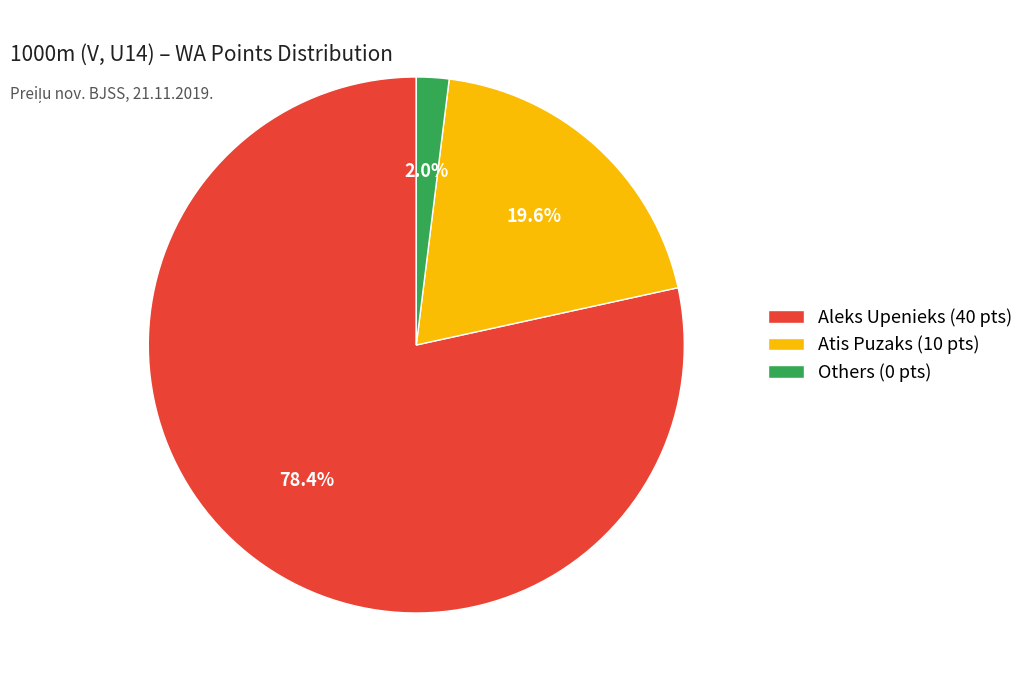

Rank the categories by value from highest to lowest.

Aleks Upenieks (40 pts), Atis Puzaks (10 pts), Others (0 pts)